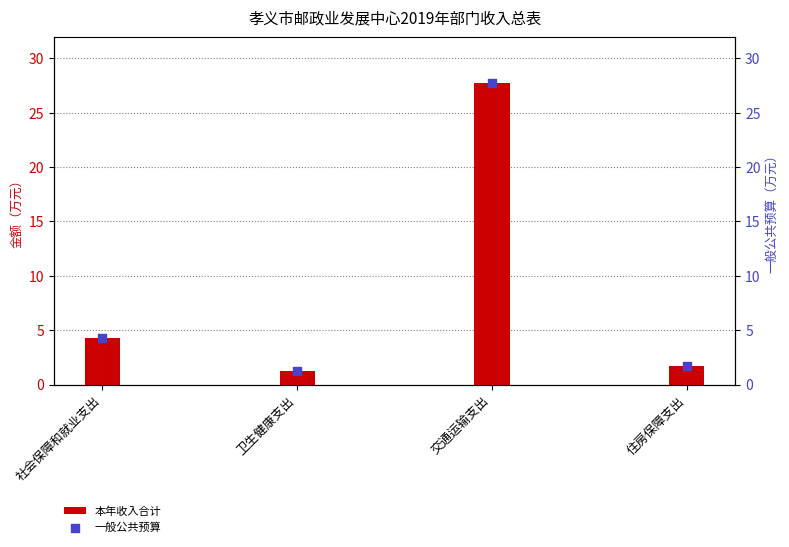

Is the value of 一般公共预算 at 交通运输支出 greater than the value of 本年收入合计 at 交通运输支出?

No